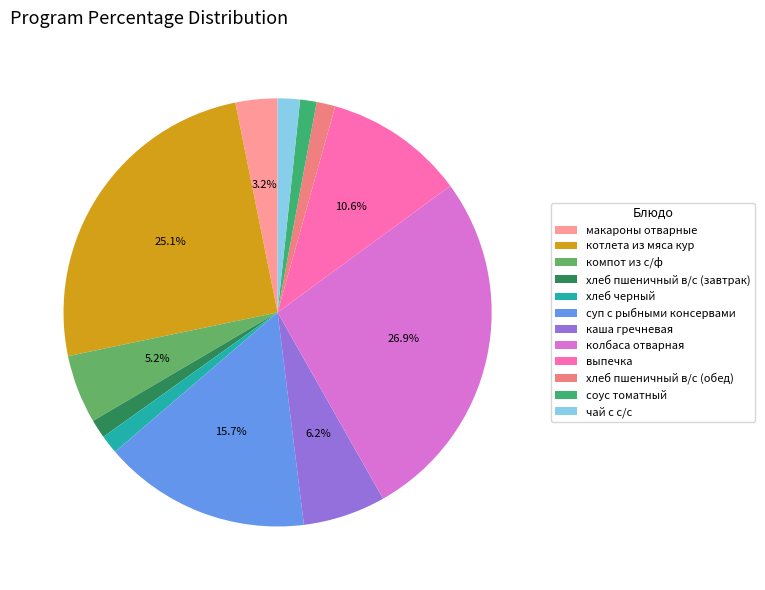

Rank the categories by value from highest to lowest.

колбаса отварная, котлета из мяса кур, суп с рыбными консервами, выпечка, каша гречневая, компот из с/ф, макароны отварные, чай с с/с, хлеб пшеничный в/с (завтрак), хлеб черный, хлеб пшеничный в/с (обед), соус томатный